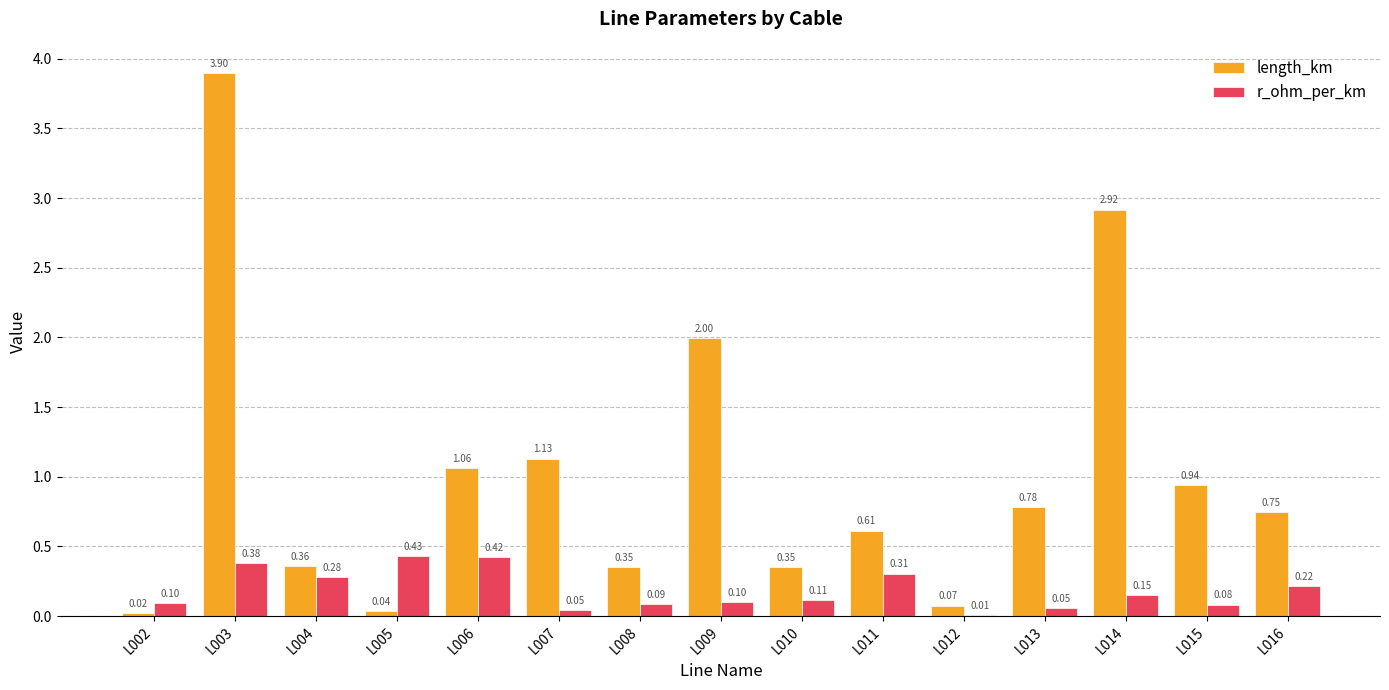

Where is r_ohm_per_km nearest to the value 0?

L012